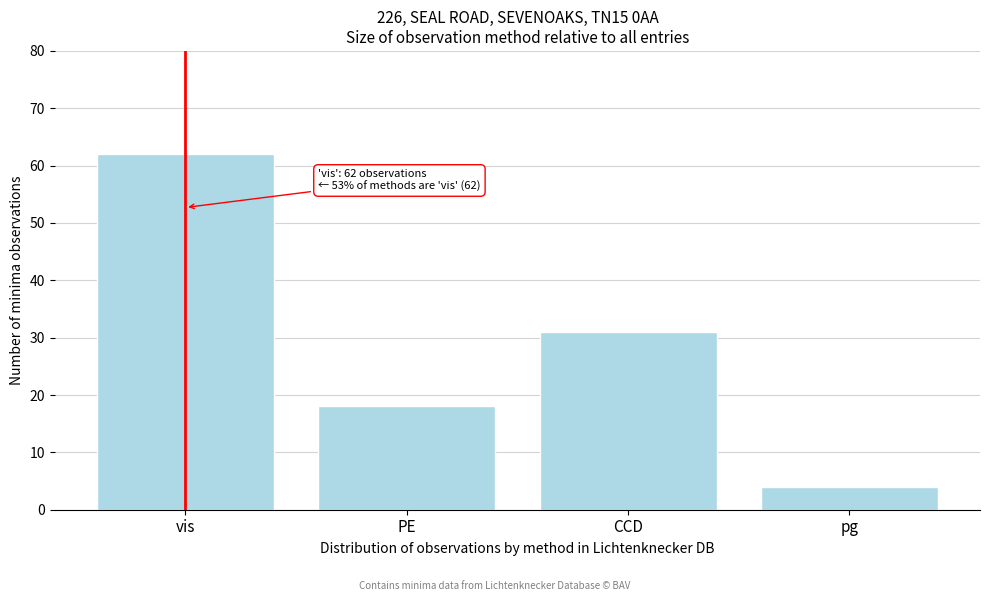

Reading left to right, what are all the values shown in this chart?

62	18	31	4